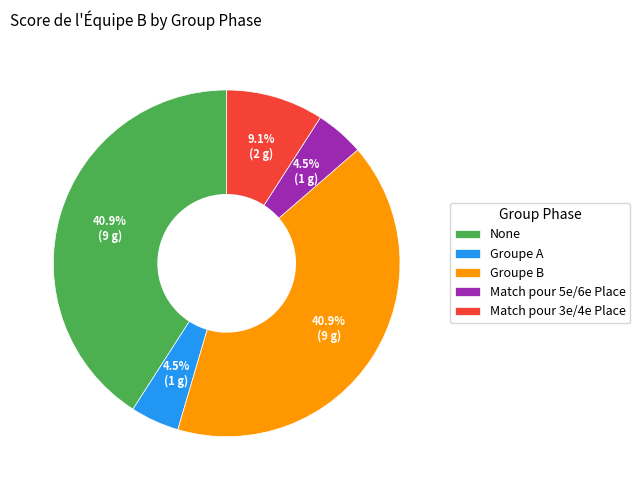

How many segments does this pie chart have?

5